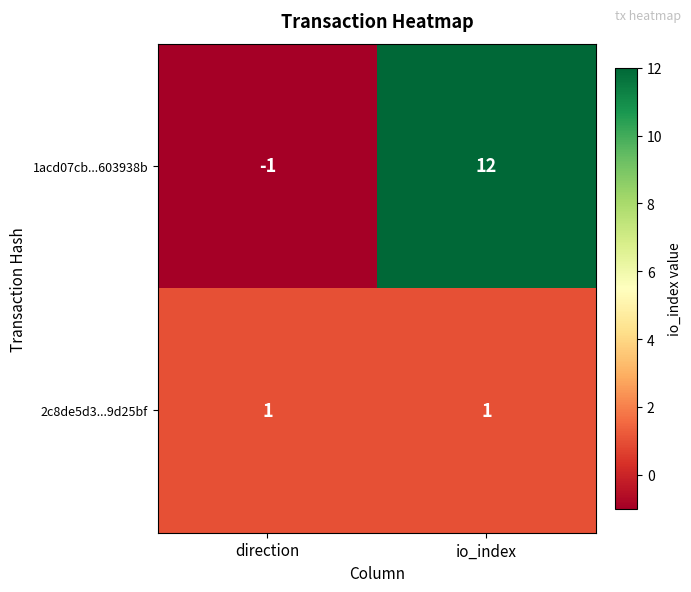

Reading right to left, extract all data points from this chart.

1acd07cb...603938b: 12	-1
2c8de5d3...9d25bf: 1	1